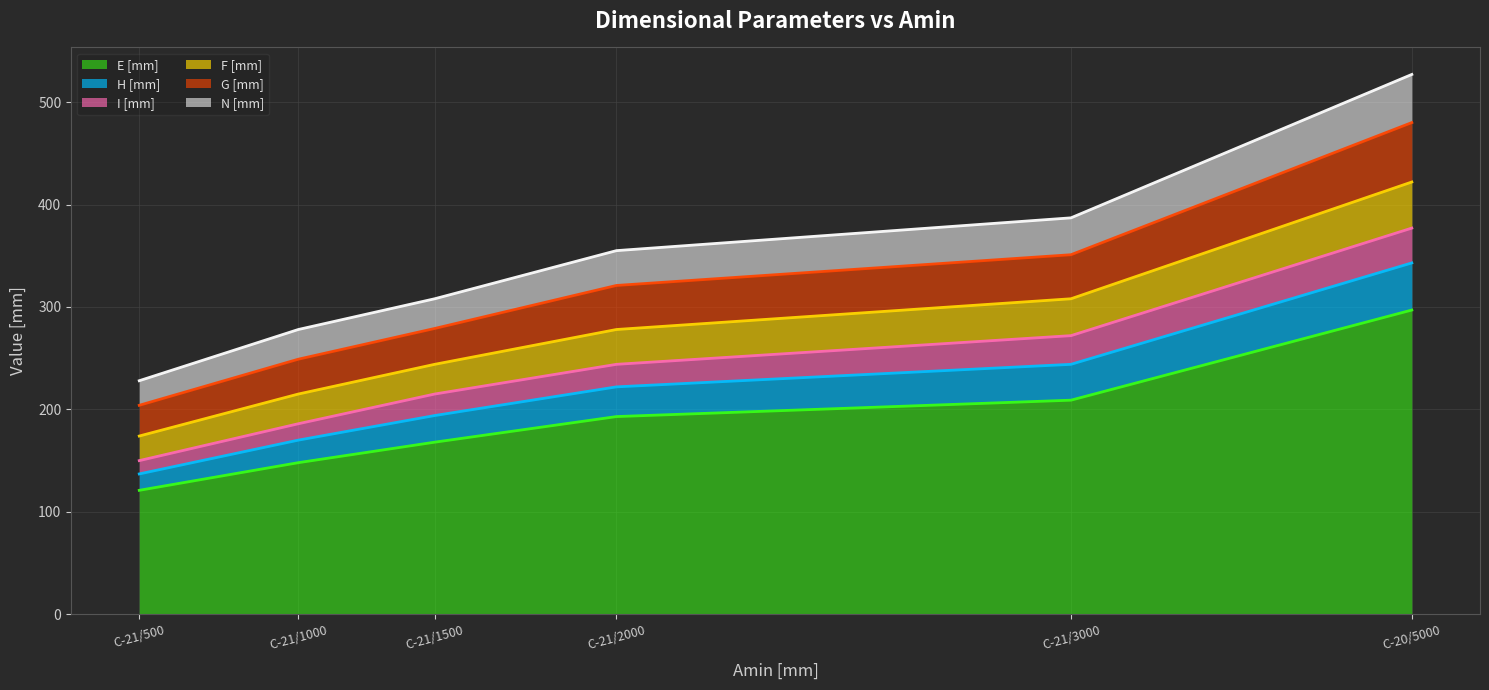

At which category is the sum across all series the highest?

C-20/5000